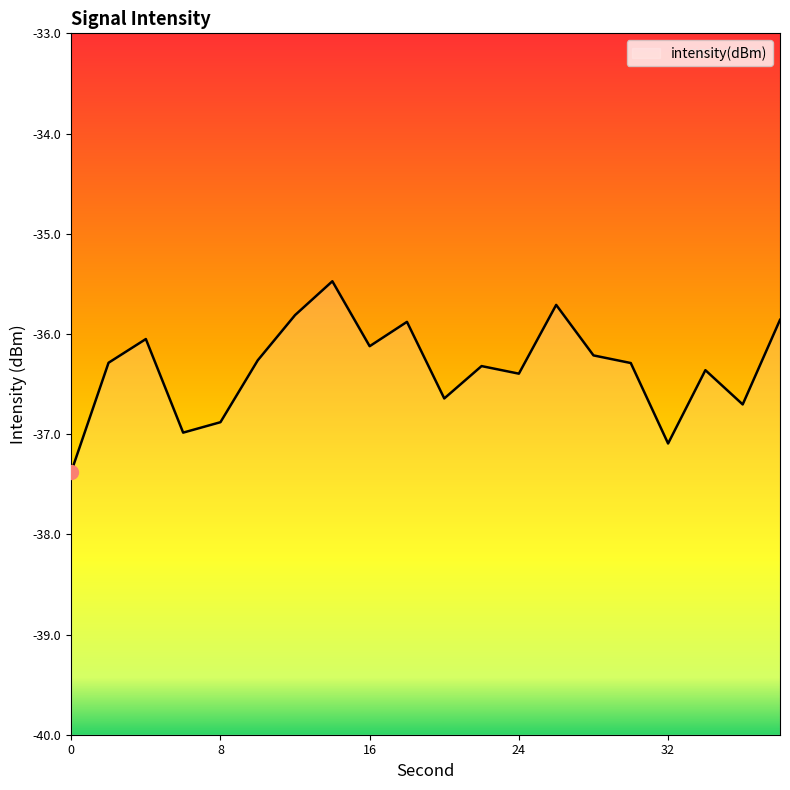

How many points are higher than both their immediate neighbors (excluding endpoints)?

6